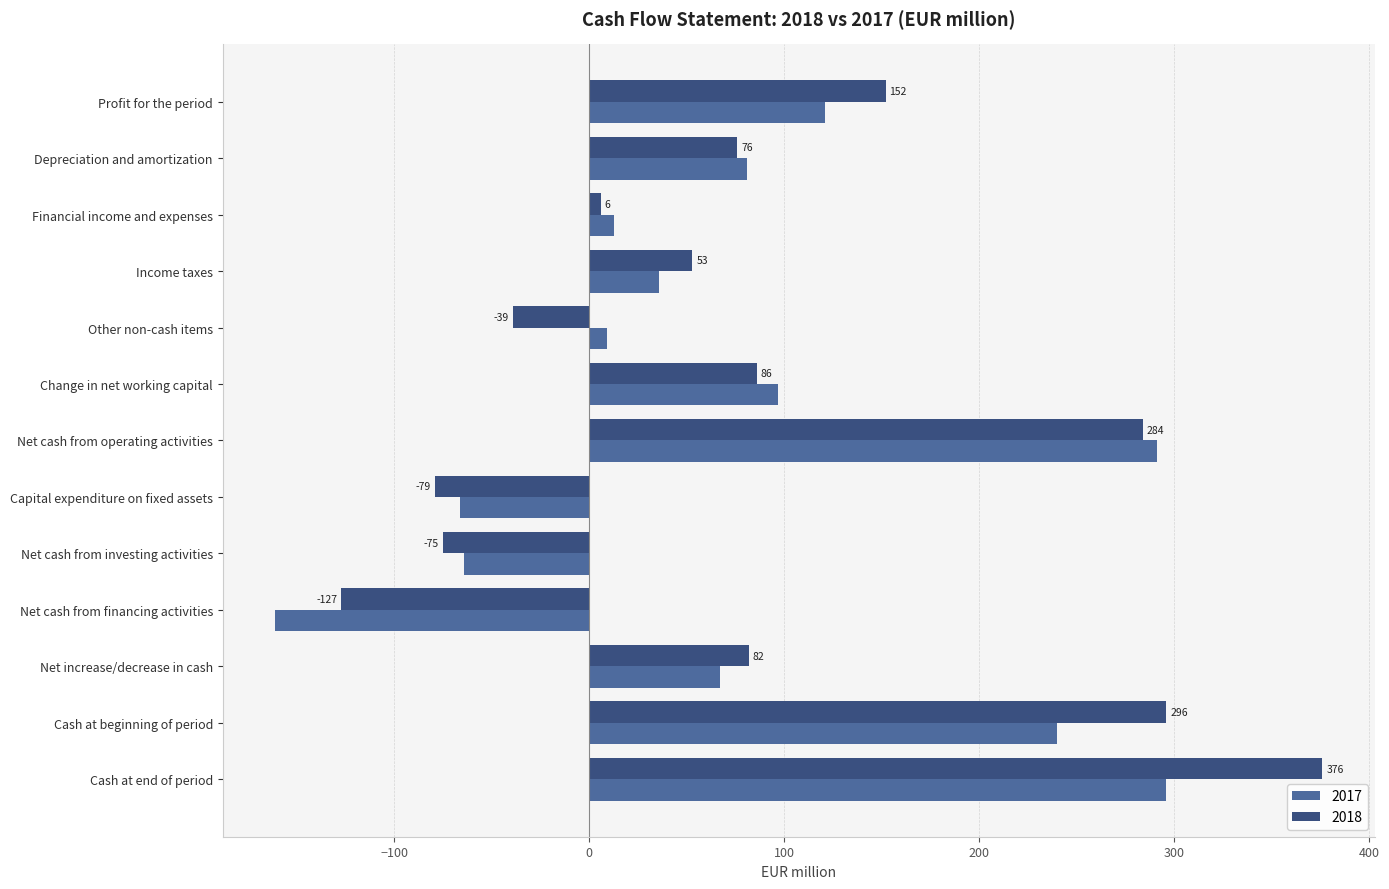

How many values in the 2018 series are below 76?

6